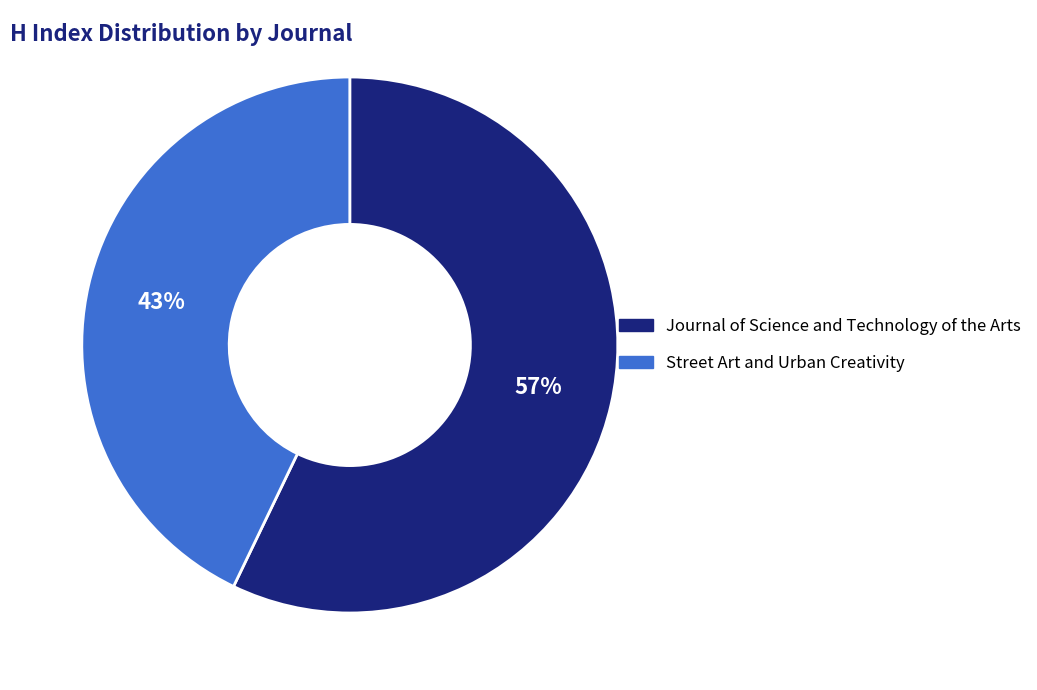

To the nearest percent, what is the combined percentage of Street Art and Urban Creativity and Journal of Science and Technology of the Arts?

100%